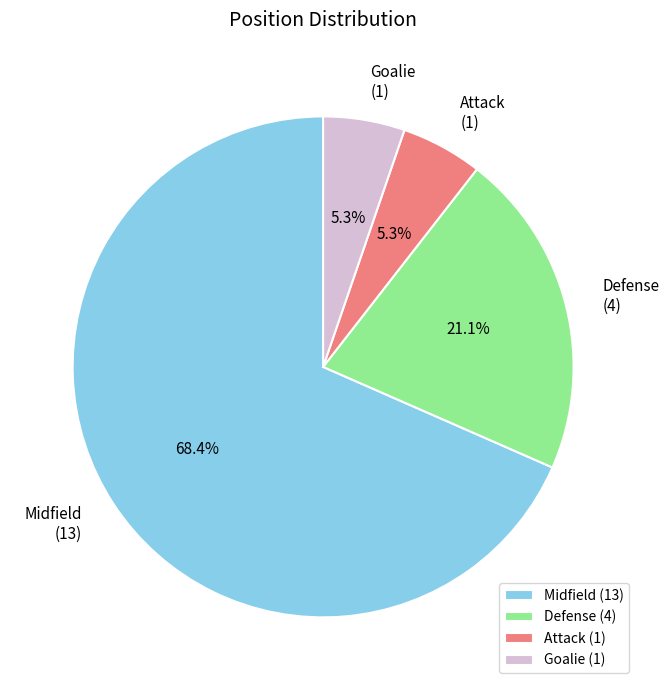

Approximately how many times larger is the value at Defense compared to Goalie?

4.0